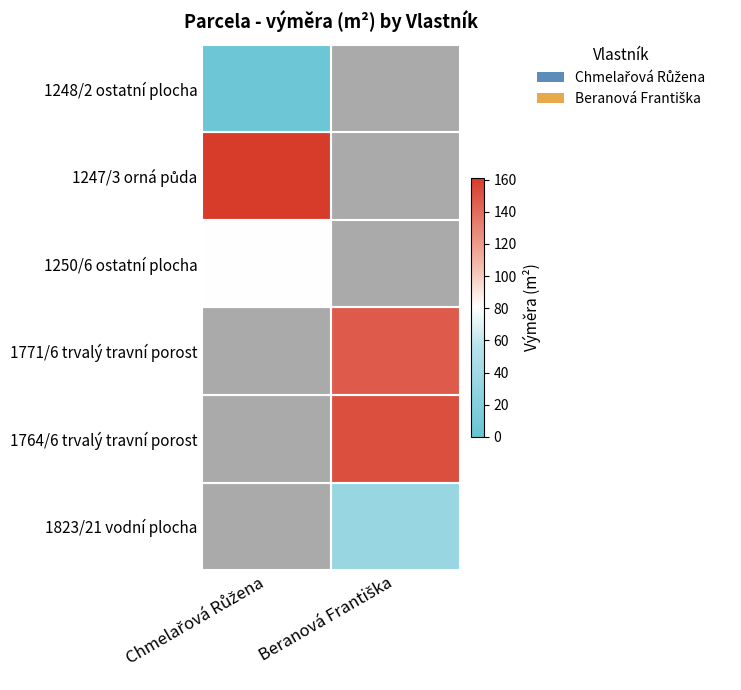

What is the minimum value shown in the chart?

5.0